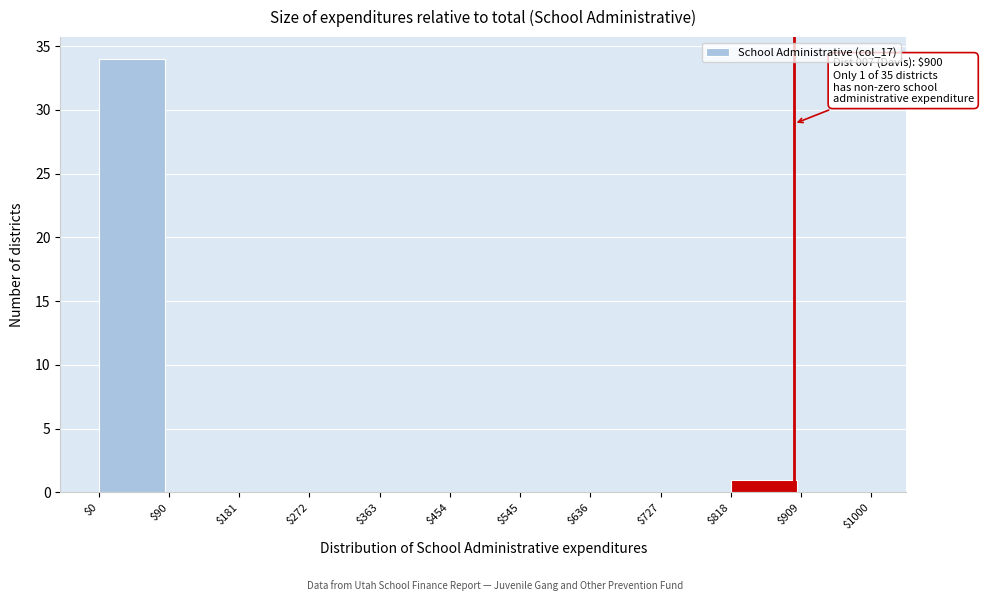

Which range on the x-axis has the tallest bar?

$0 to $90